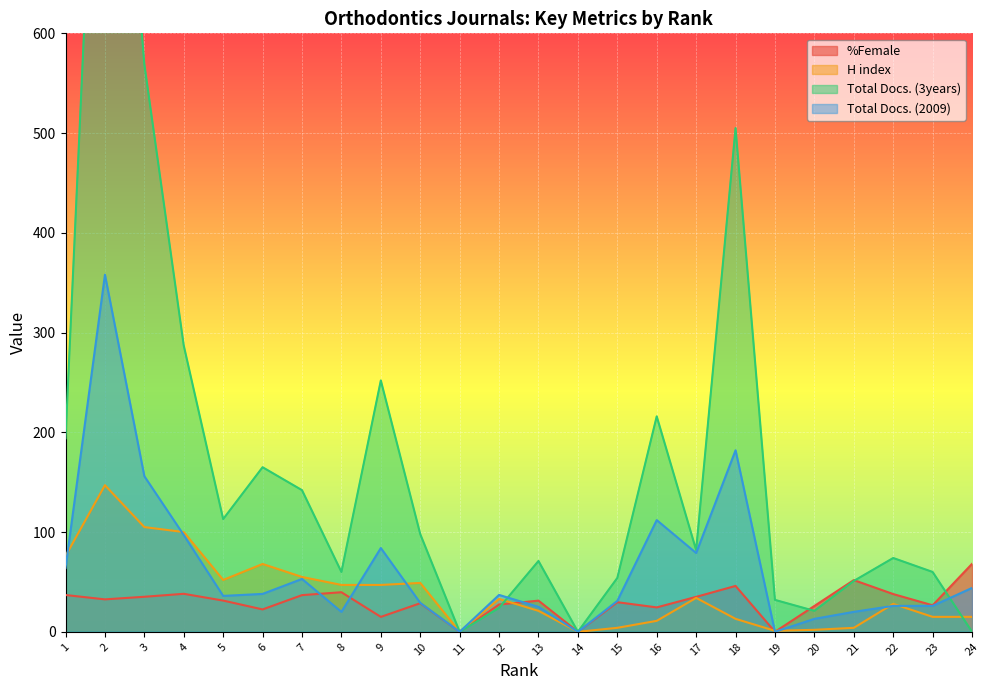

What is the difference between the maximum and second lowest values in the Total Docs. (3years) series?

1062.0